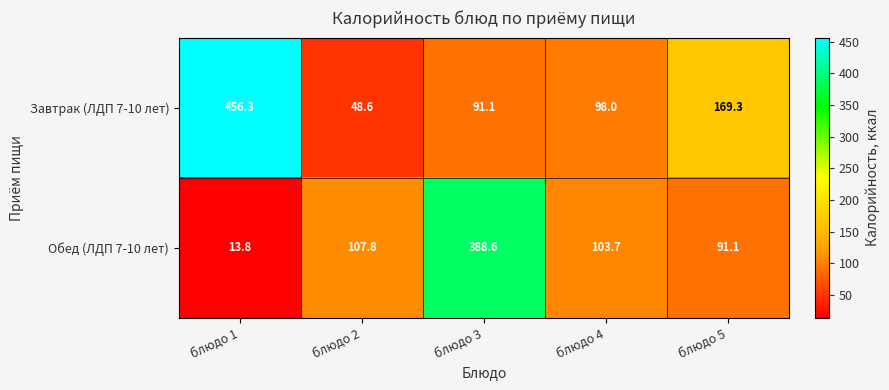

What is the average value of the Обед (ЛДП 7-10 лет) series?

141.0